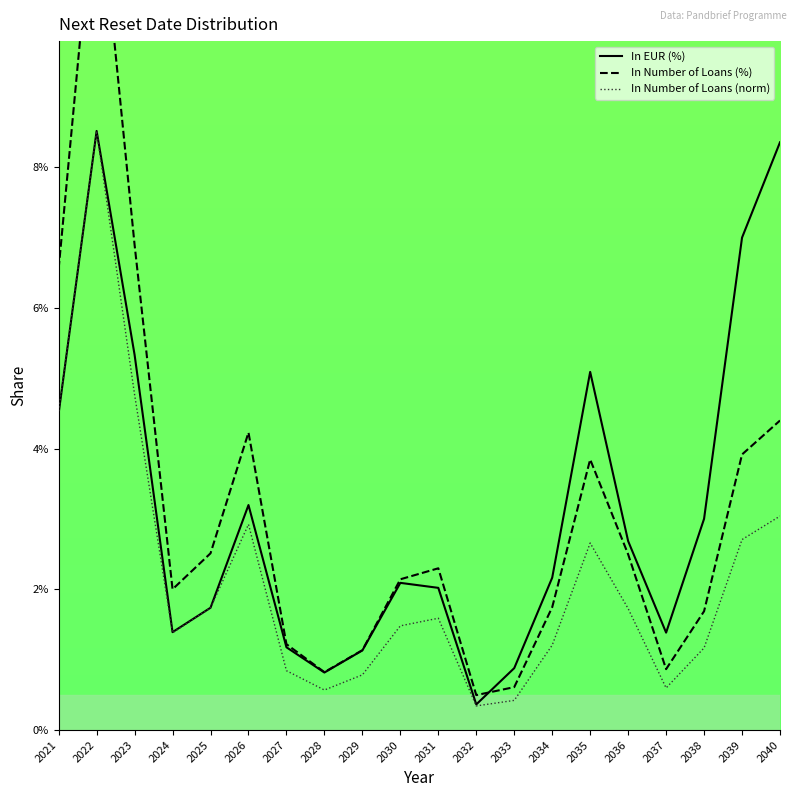

How many lines are shown in the chart?

3